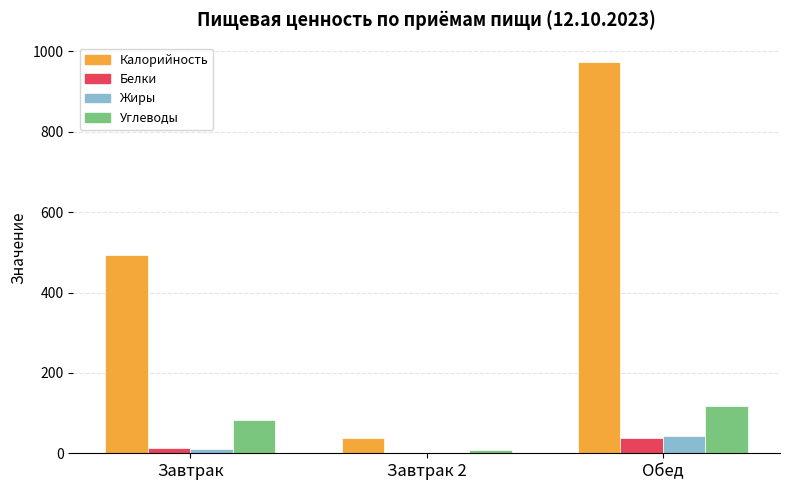

What is the approximate value of Белки at Обед?

37.6